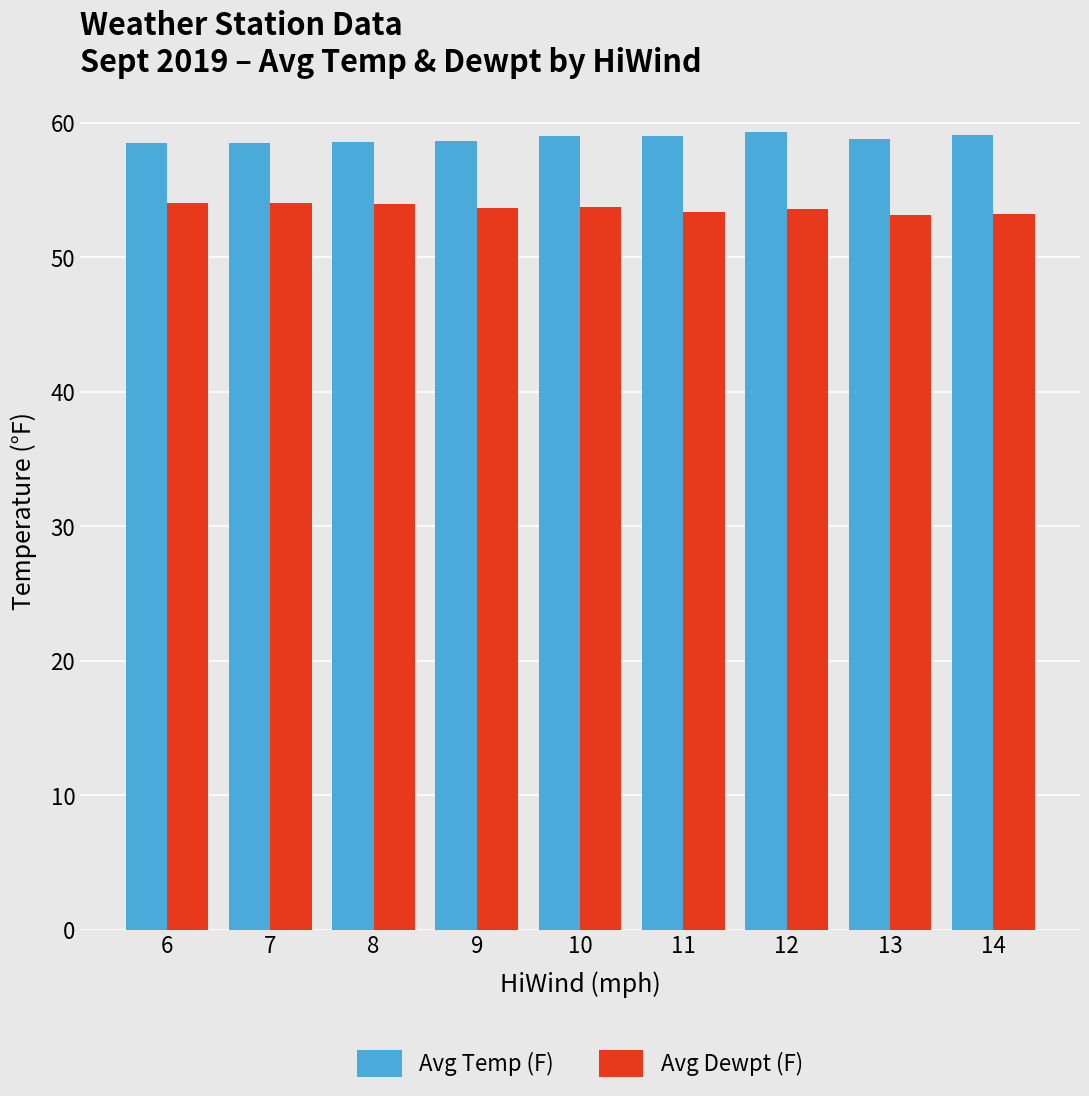

Rank the series by their maximum value, from highest to lowest.

Avg Temp (F), Avg Dewpt (F)